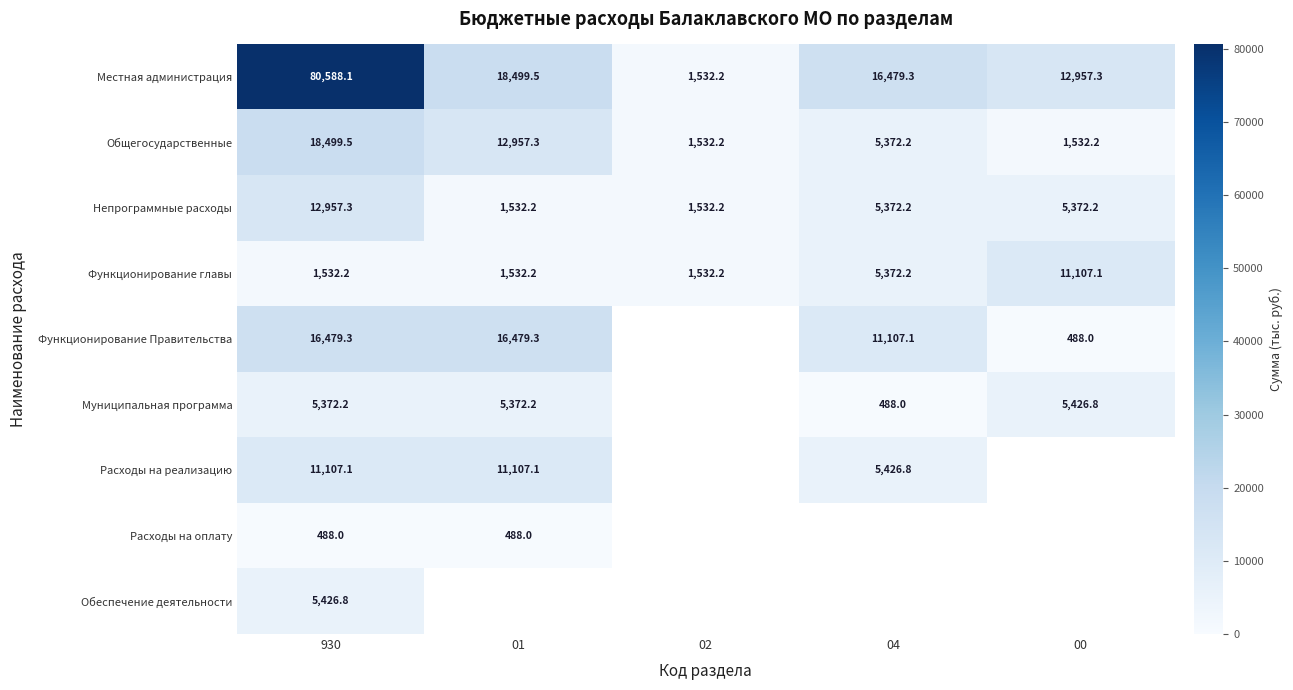

Is it true that Функционирование главы equals 3359.3 at 04?

False